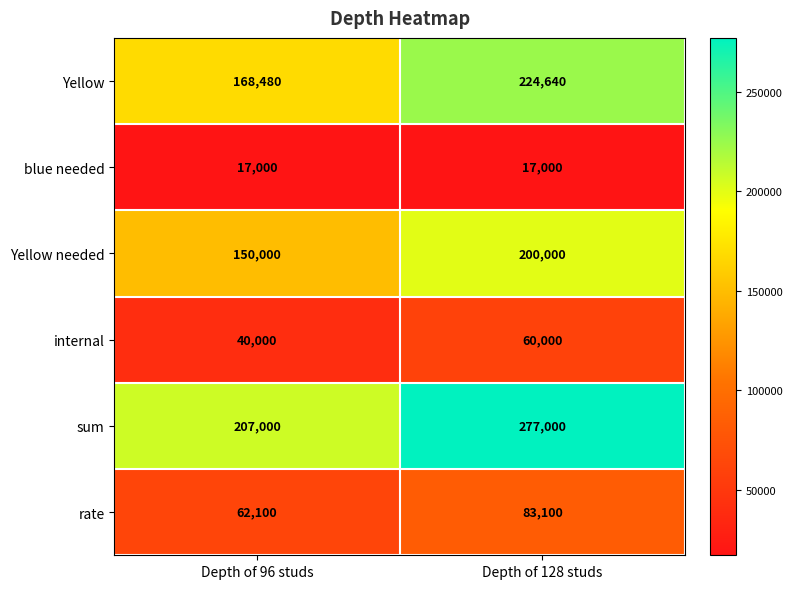

Reading left to right, transcribe all the data shown in this chart.

Yellow: 168480	224640
blue needed: 17000	17000
Yellow needed: 150000	200000
internal: 40000	60000
sum: 207000	277000
rate: 62100	83100